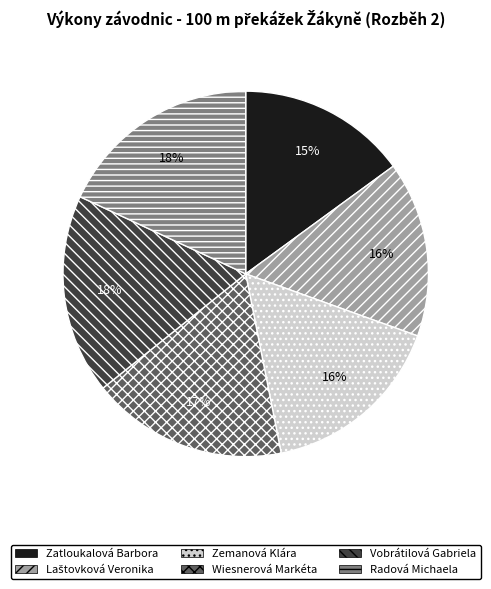

To the nearest percent, what percentage of the pie is Vobrátilová Gabriela?

18%